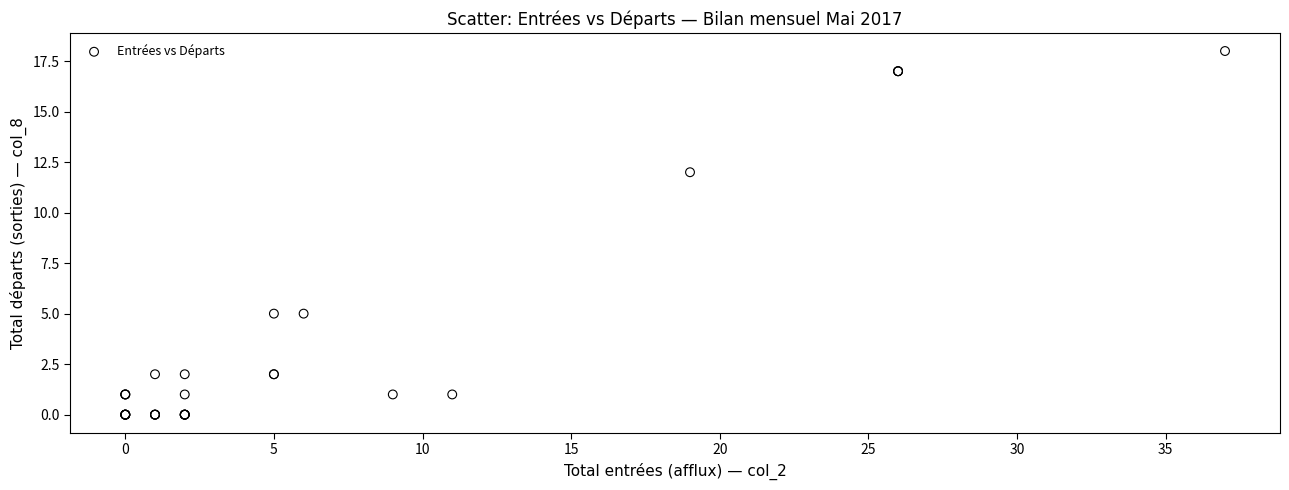

What Y value in the scatter plot is closest to 9?

12